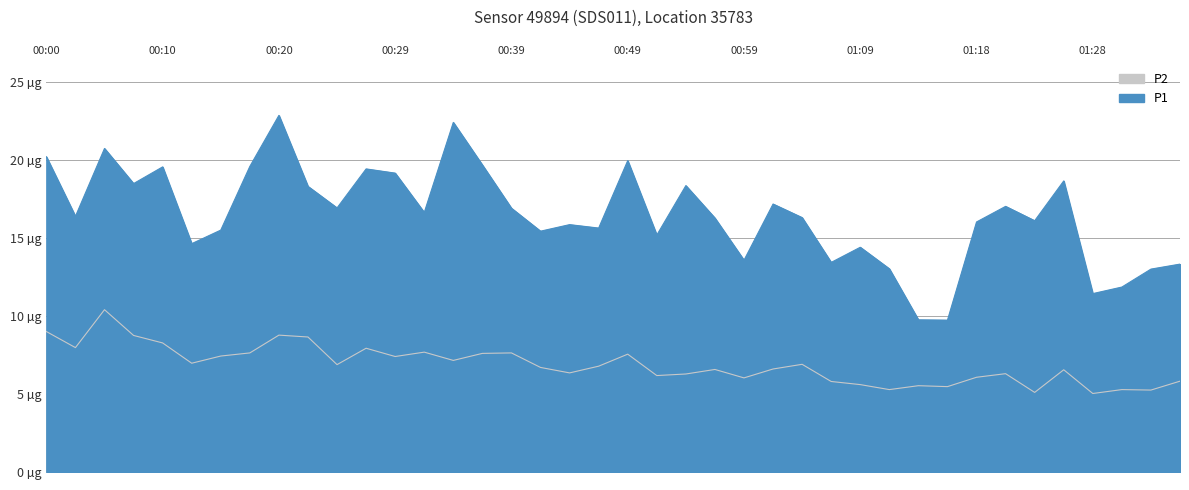

Is it true that P2 equals 6.7 at 00:42?

True